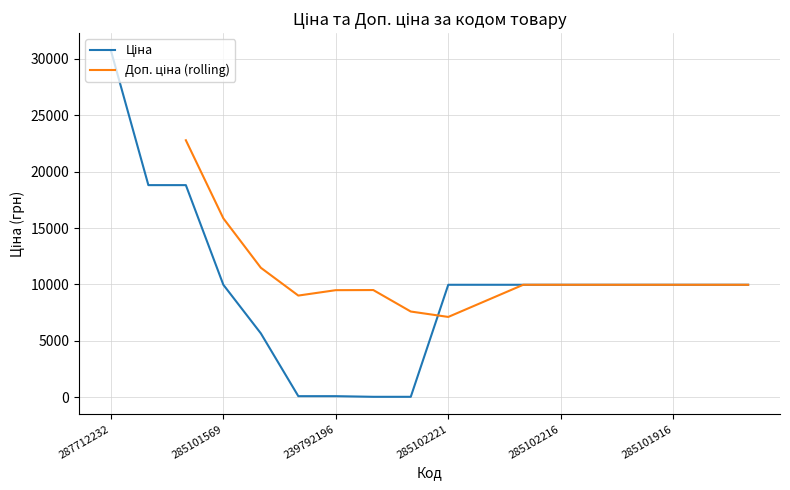

What is the difference between the values at 285101916 and 287692231?

8821.8